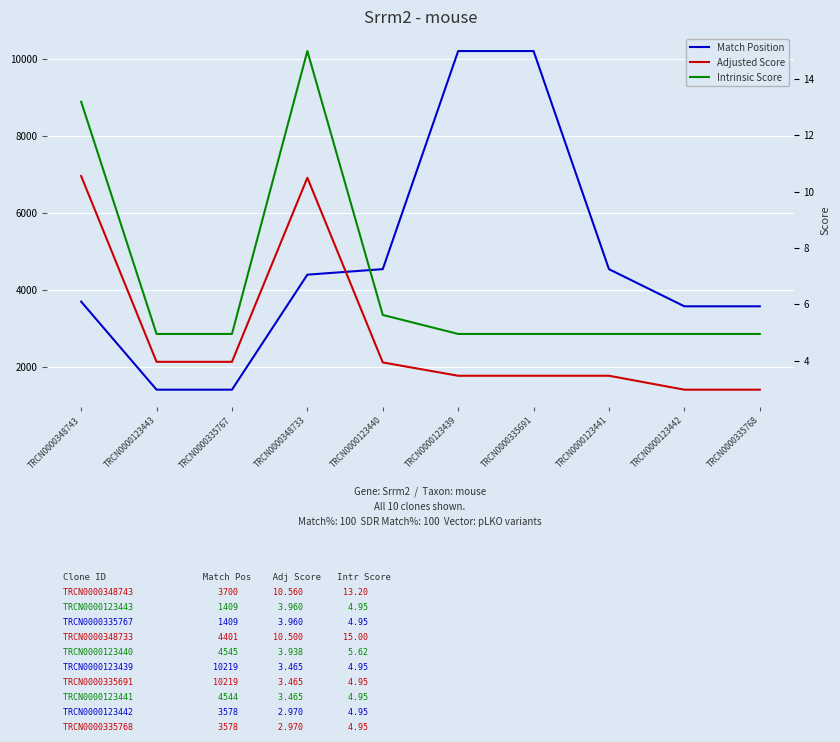

What is the greatest value displayed?

10219.0